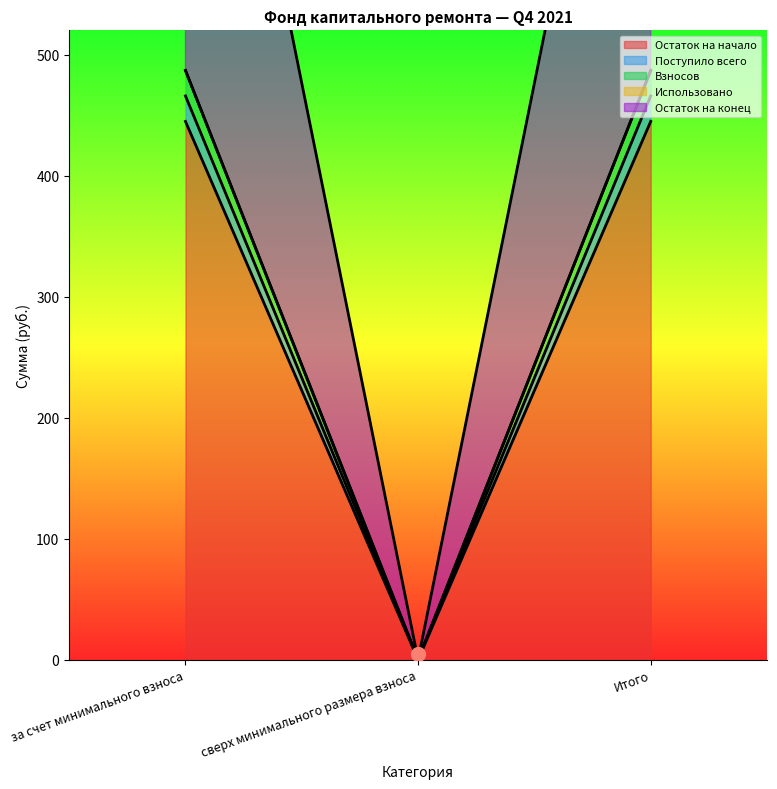

Is the value of Взносов at сверх минимального размера взноса greater than the value of Поступило всего at сверх минимального размера взноса?

No